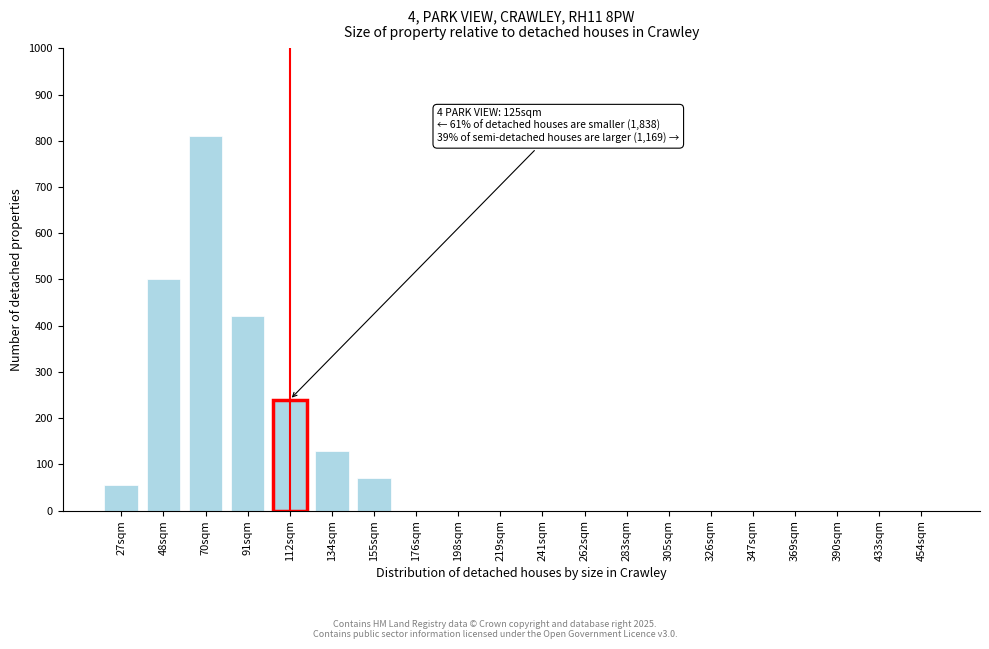

Reading right to left, what are all the values shown in this chart?

454sqm=0	433sqm=0	390sqm=0	369sqm=0	347sqm=0	326sqm=0	305sqm=0	283sqm=0	262sqm=0	241sqm=0	219sqm=0	198sqm=0	176sqm=0	155sqm=70	134sqm=130	112sqm=240	91sqm=420	70sqm=810	48sqm=500	27sqm=55